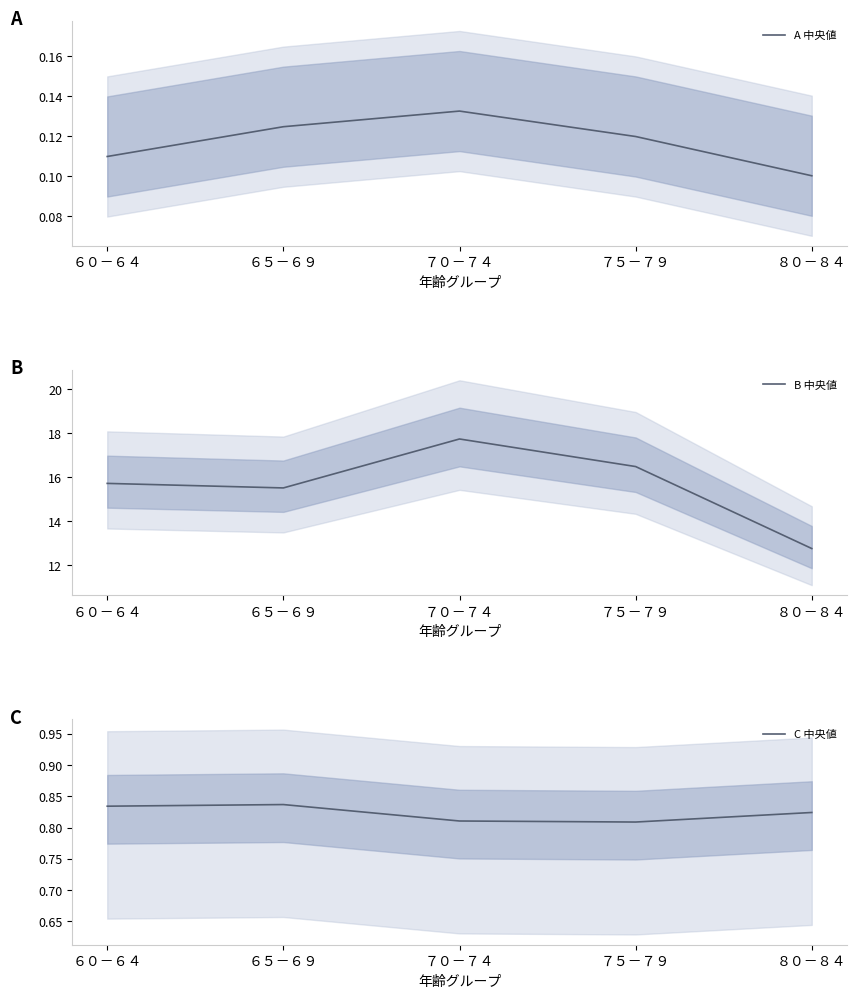

Where is the first local minimum for C 中央値?

７５－７９